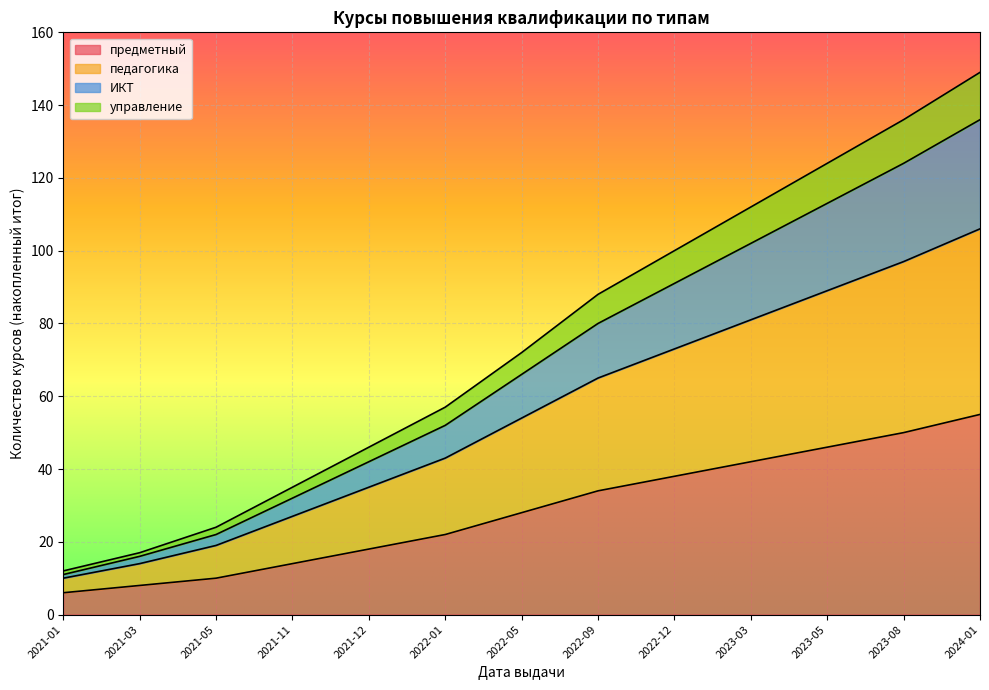

True or false: предметный has a value of 85 at 2023-08.

False